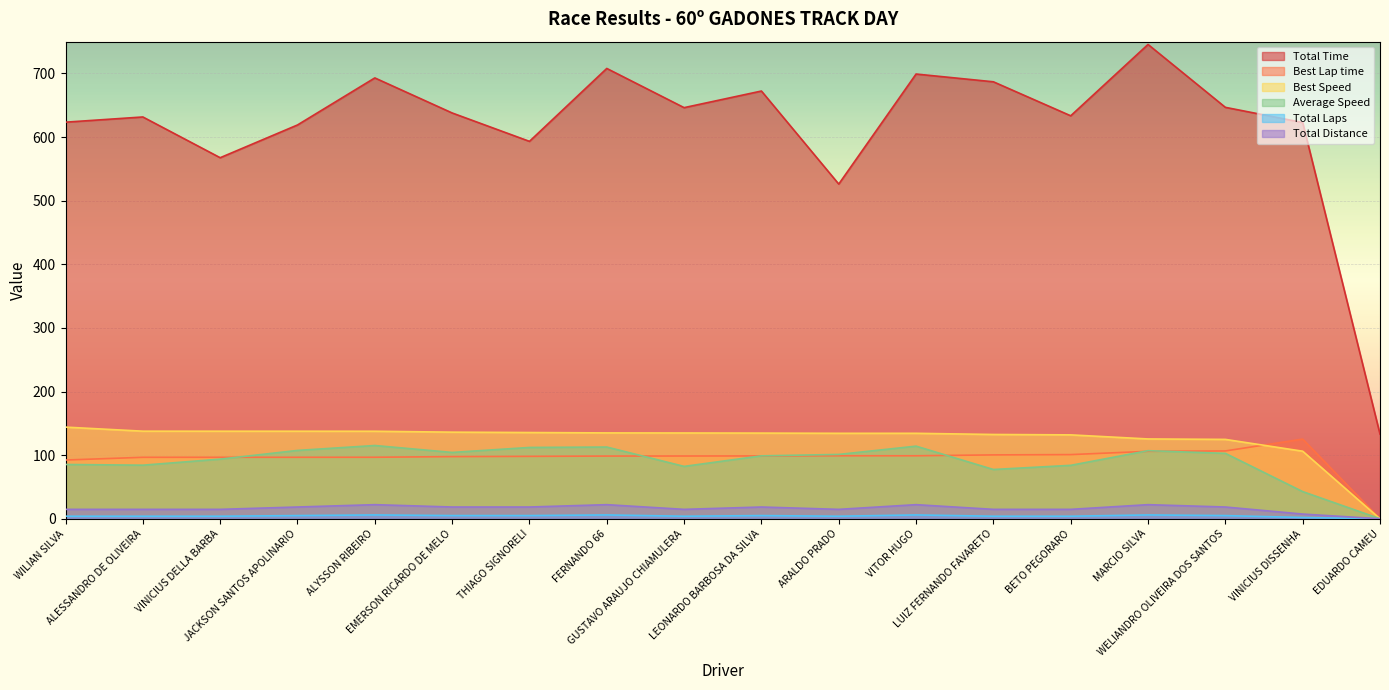

How many positive values does the Best Lap time series have?

17